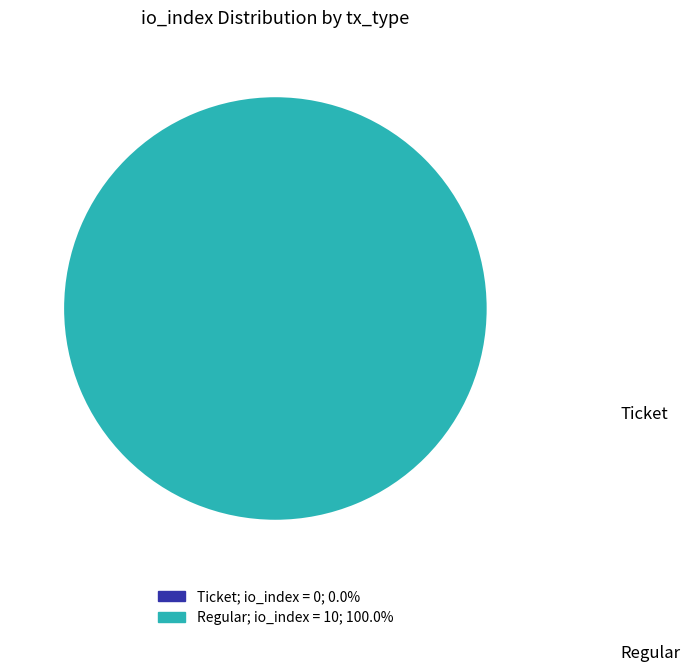

What is the change in value from Ticket to Regular?

+10